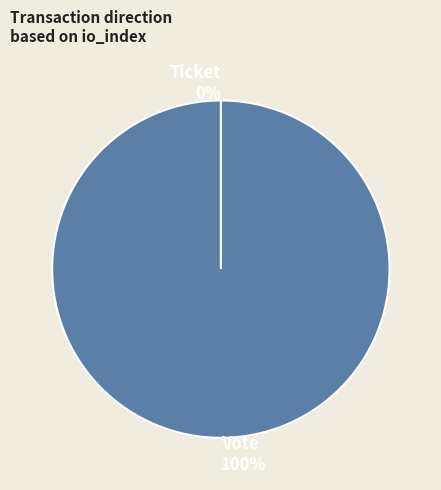

True or false: Vote accounts for 100% of the total.

True